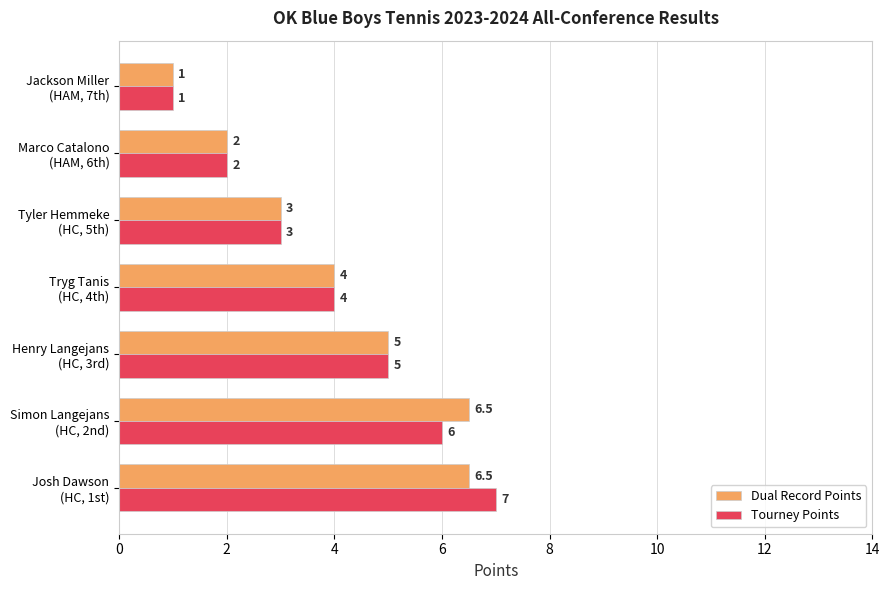

Which series has the largest range (max minus min)?

Tourney Points